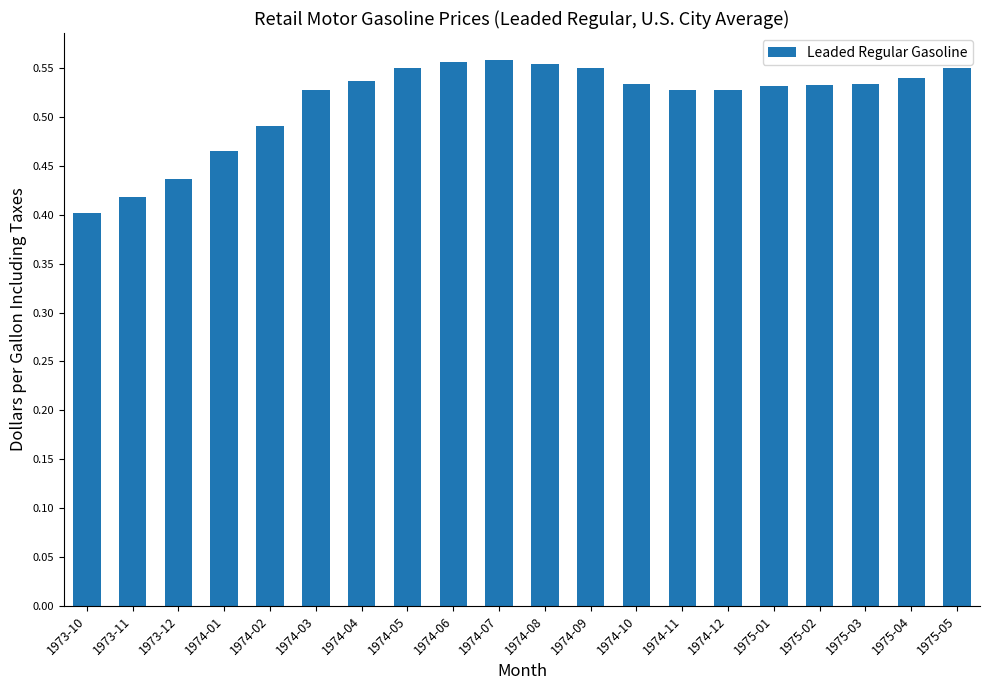

At which label is the value closest to 0?

1973-10